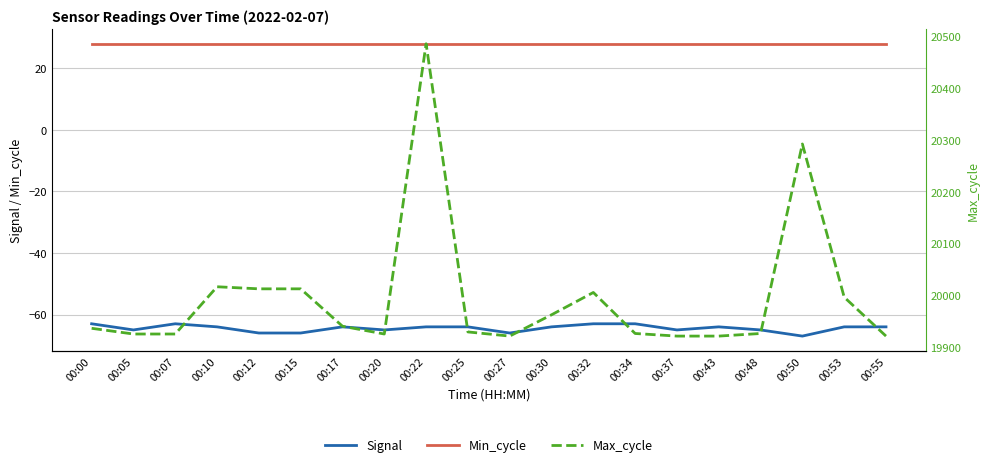

Reading right to left, transcribe all the data shown in this chart.

Signal: 00:55=-64	00:53=-64	00:50=-67	00:48=-65	00:43=-64	00:37=-65	00:34=-63	00:32=-63	00:30=-64	00:27=-66	00:25=-64	00:22=-64	00:20=-65	00:17=-64	00:15=-66	00:12=-66	00:10=-64	00:07=-63	00:05=-65	00:00=-63
Min_cycle: 00:55=28	00:53=28	00:50=28	00:48=28	00:43=28	00:37=28	00:34=28	00:32=28	00:30=28	00:27=28	00:25=28	00:22=28	00:20=28	00:17=28	00:15=28	00:12=28	00:10=28	00:07=28	00:05=28	00:00=28
Max_cycle: 00:55=19922	00:53=19997	00:50=20292	00:48=19927	00:43=19922	00:37=19922	00:34=19927	00:32=20006	00:30=19963	00:27=19922	00:25=19930	00:22=20485	00:20=19926	00:17=19941	00:15=20013	00:12=20013	00:10=20017	00:07=19926	00:05=19926	00:00=19937